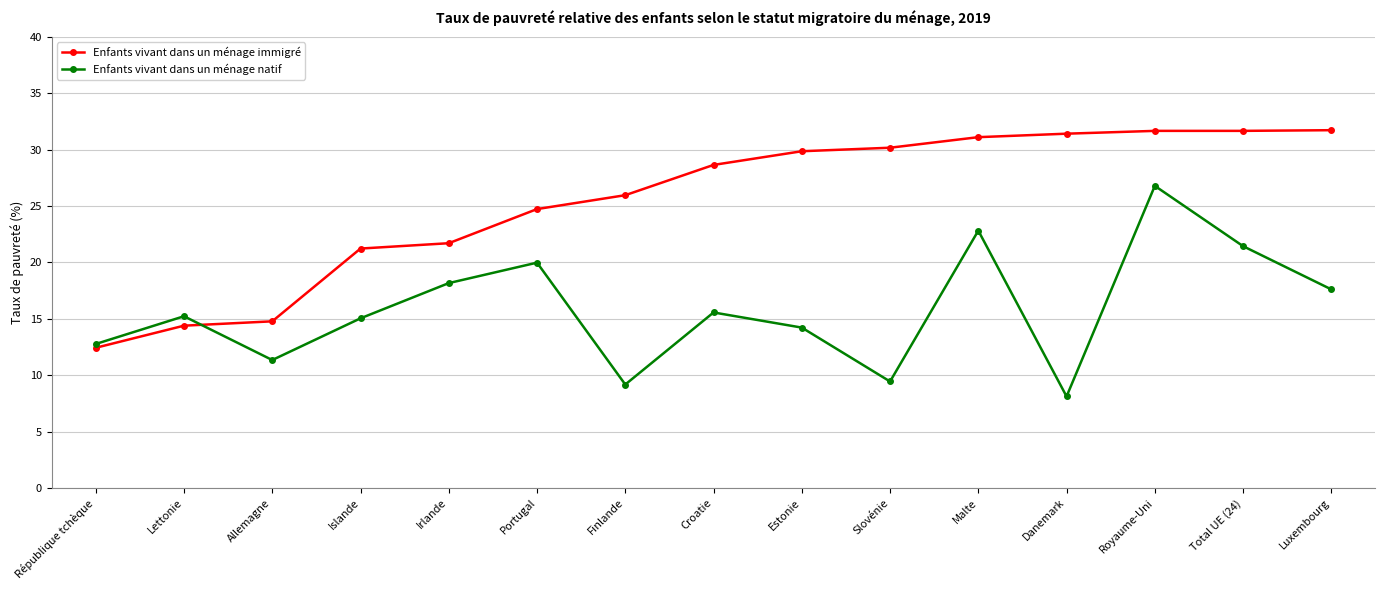

The Enfants vivant dans un ménage natif series shows 15.0 at Islande. True or false?

True